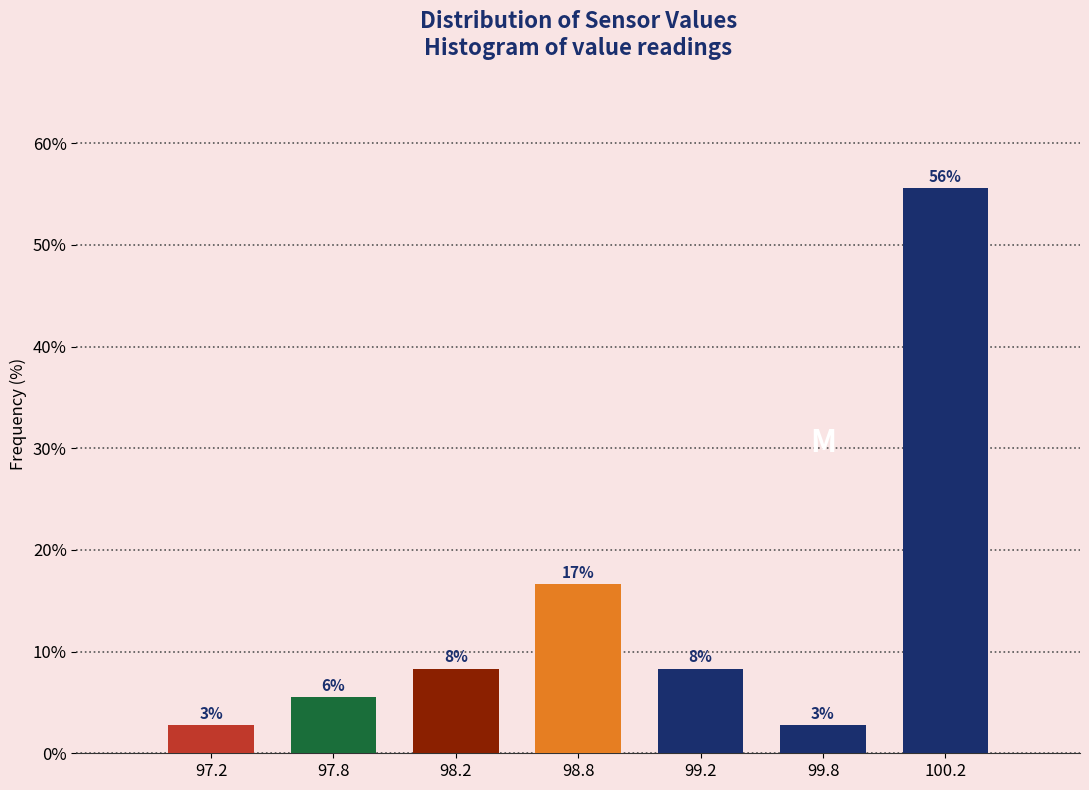

How many bars are there in total?

7